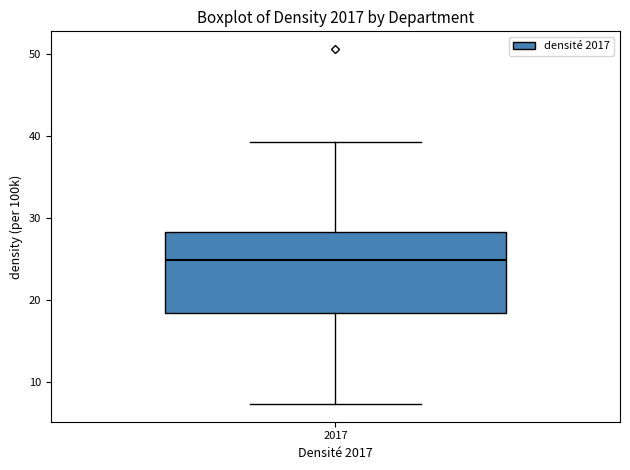

Where is the upper edge of the box at x = 2017 on the y-axis? The values are not printed on the chart, so give them approximately, as read against the axis.

28